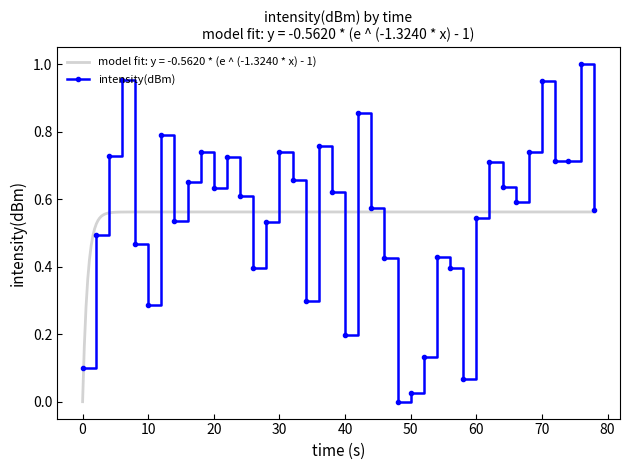

True or false: intensity(dBm) has more than 1 points higher than both neighbors.

True